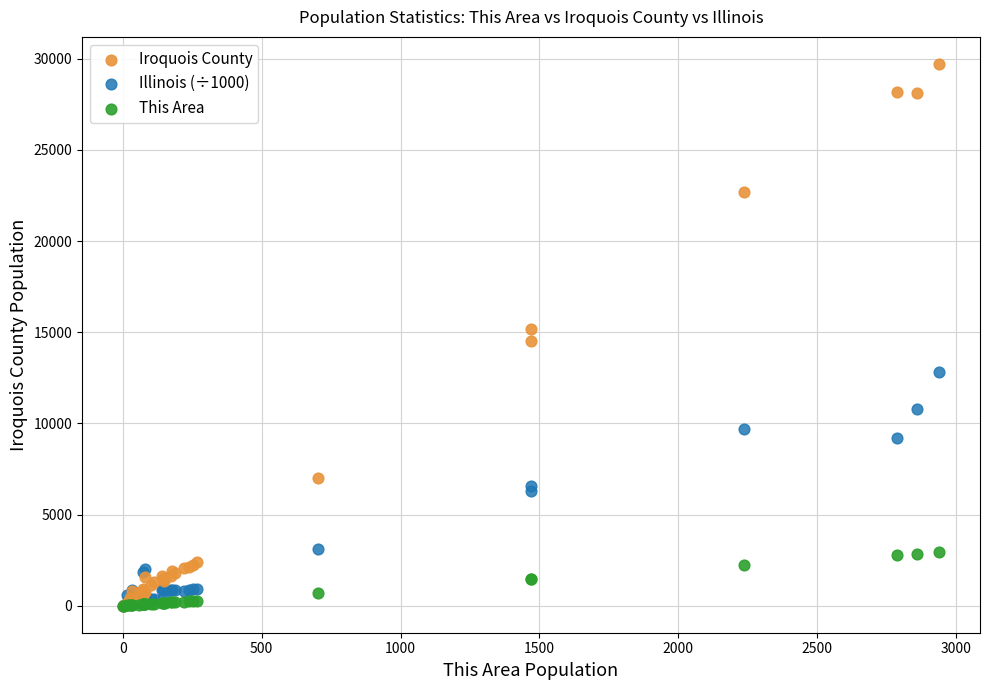

What are all the series names shown in the legend?

Iroquois County, Illinois (÷1000), This Area